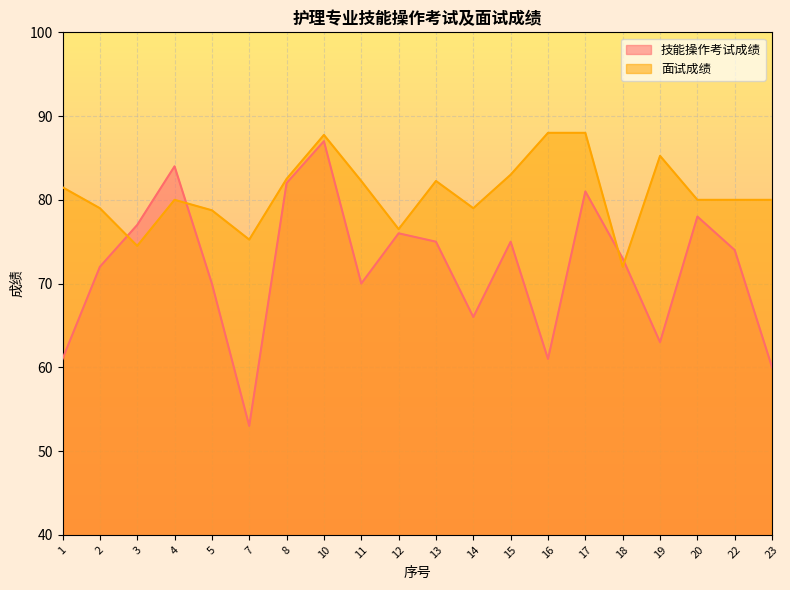

How many series are shown in this chart?

2